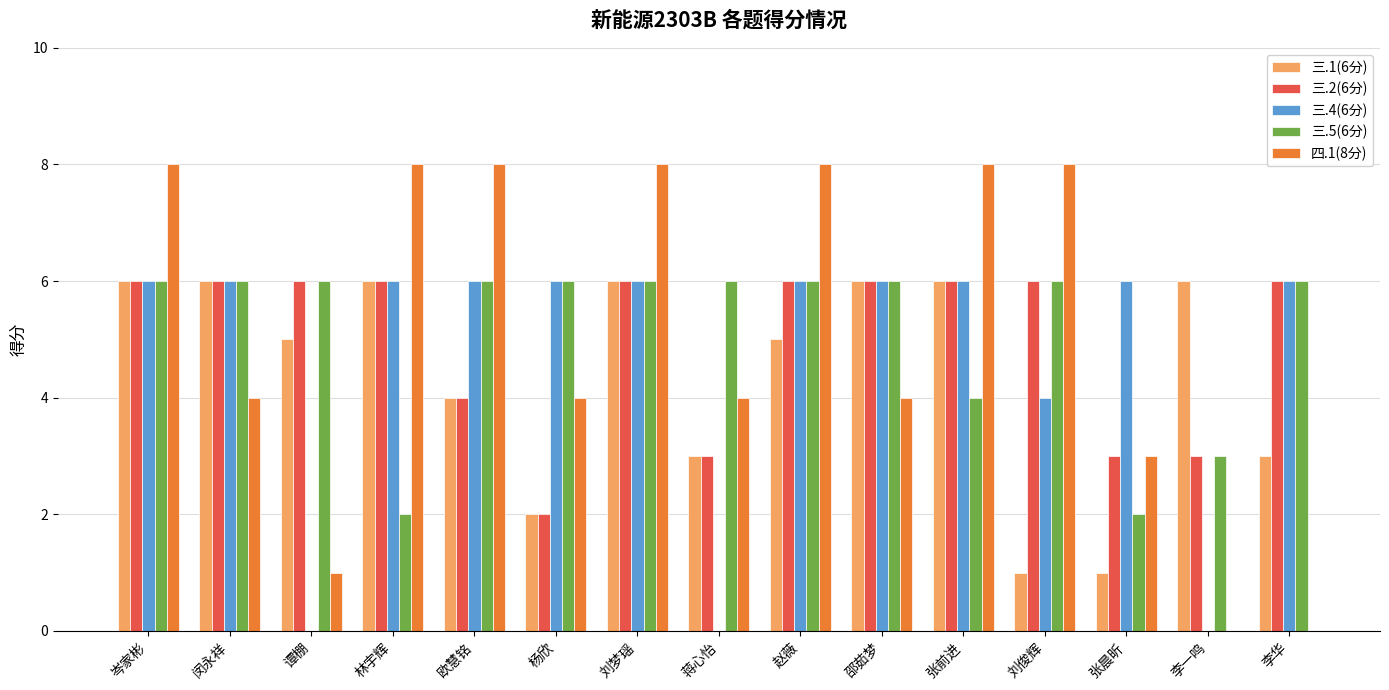

What is the spread (max minus min) of values at 刘梦瑶?

2